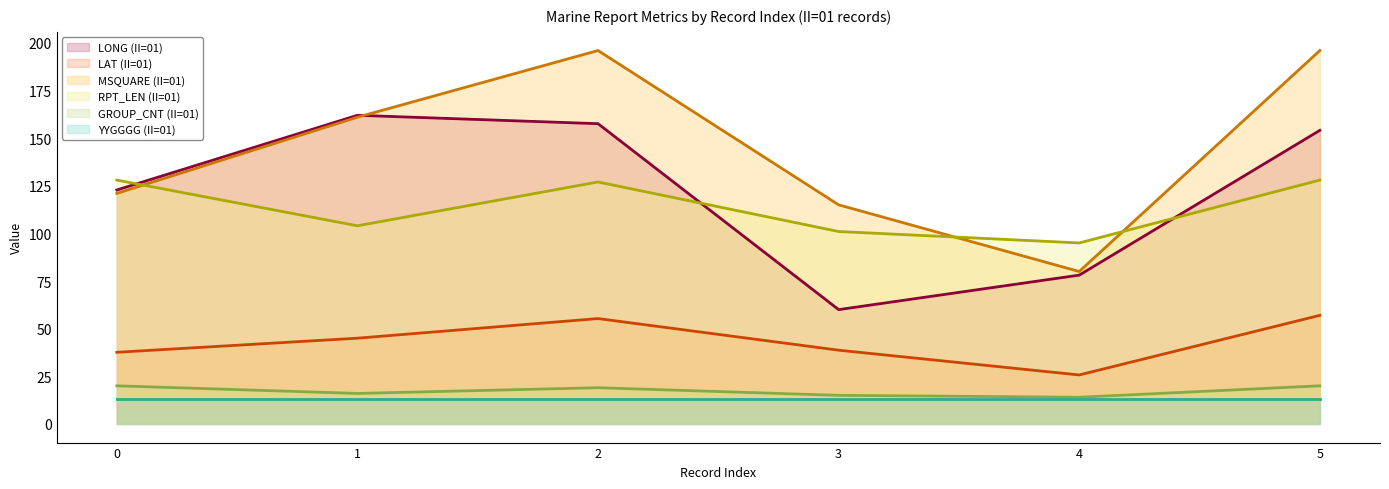

At which category does RPT_LEN (II=01) reach its first local valley?

1